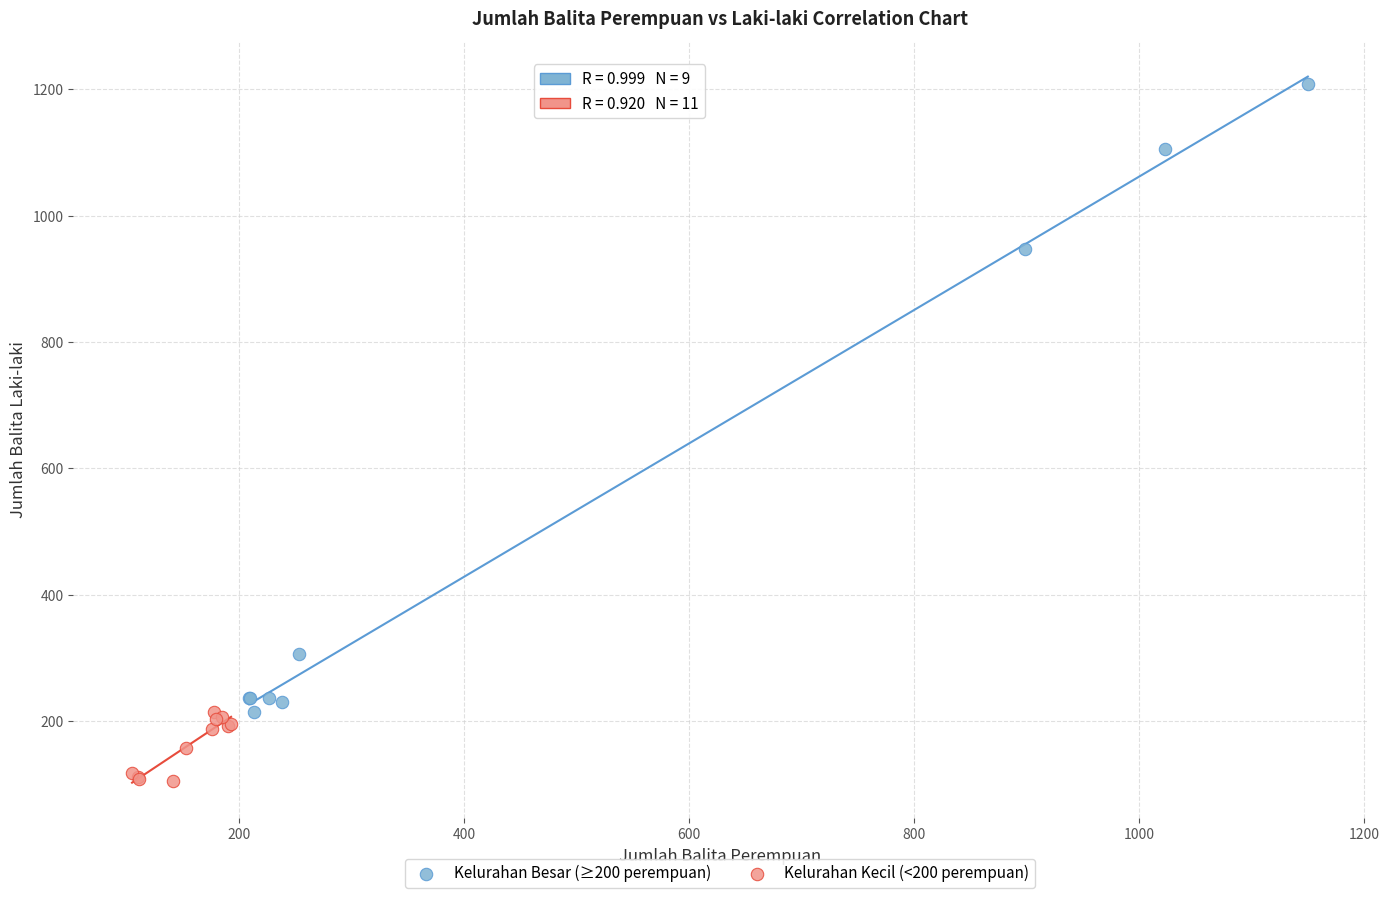

Which series reaches the maximum Y coordinate?

Kelurahan Besar (≥200 perempuan)